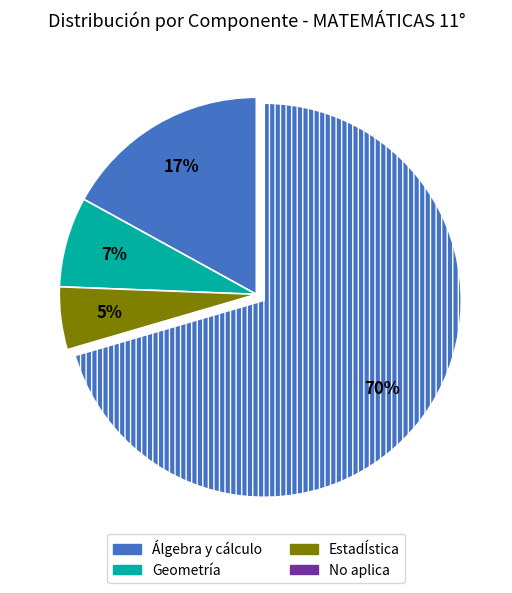

How many slices are in this pie chart?

4